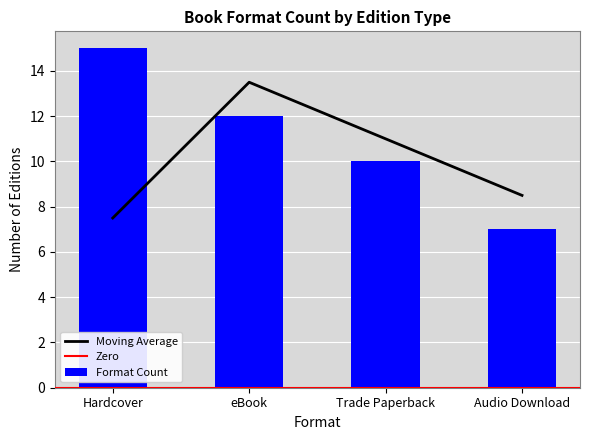

What is the value of the 4th bar from the left?

7